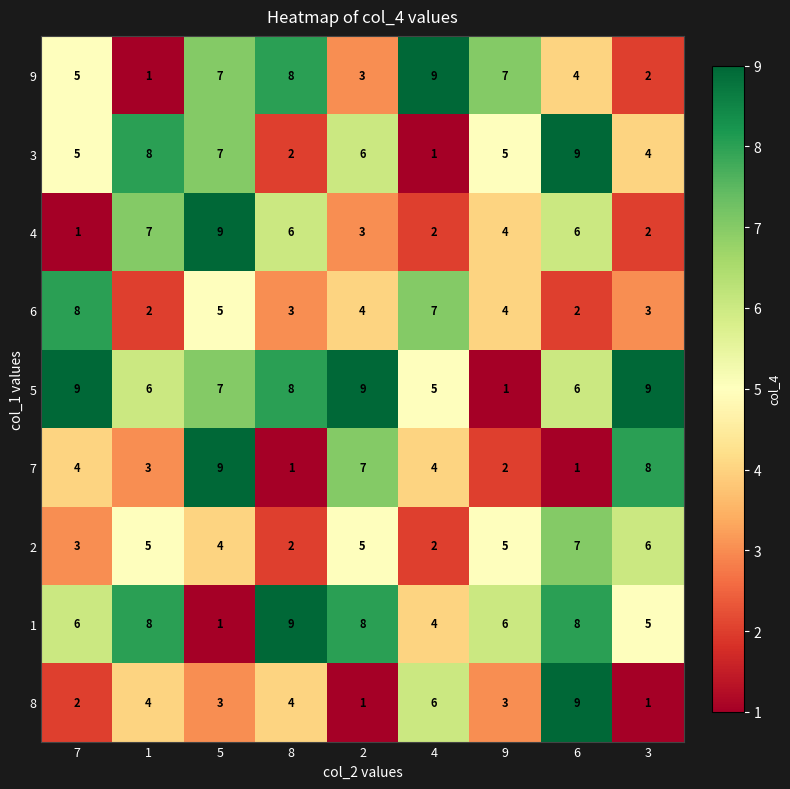

The value of 7 at 6 is 2. True or false?

False